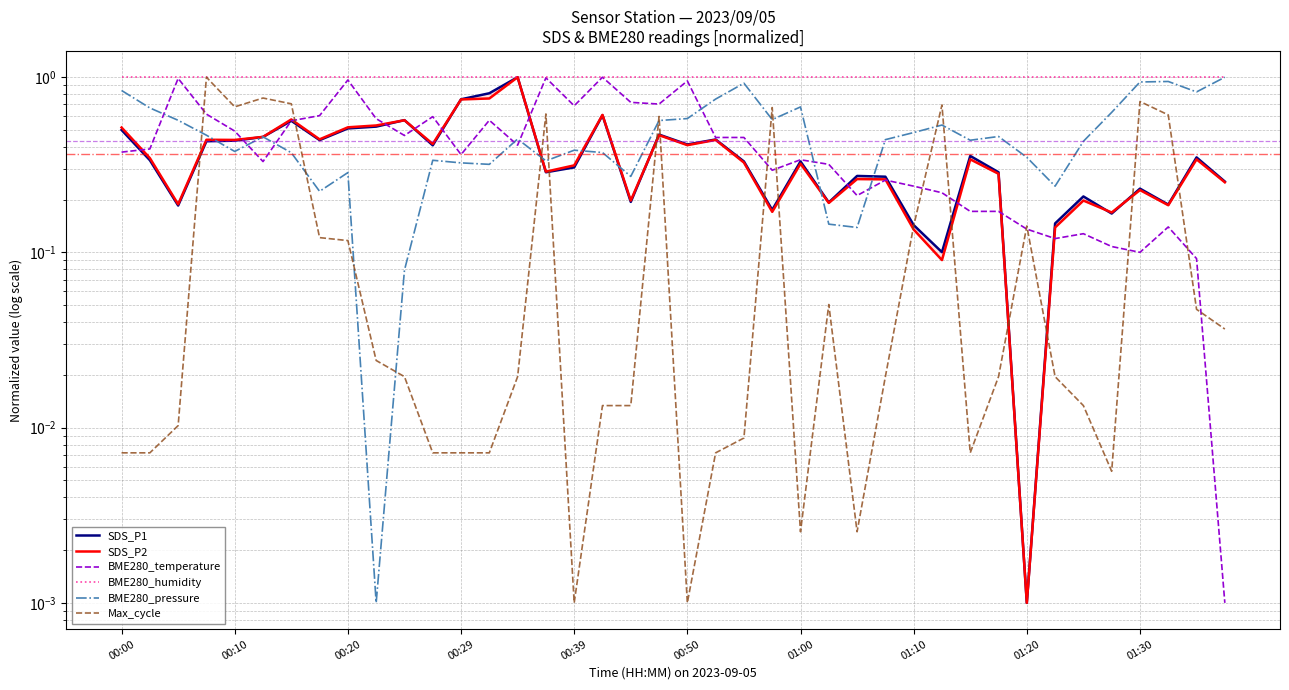

What is the sum of the BME280_humidity values at 31 and 10?

2.0